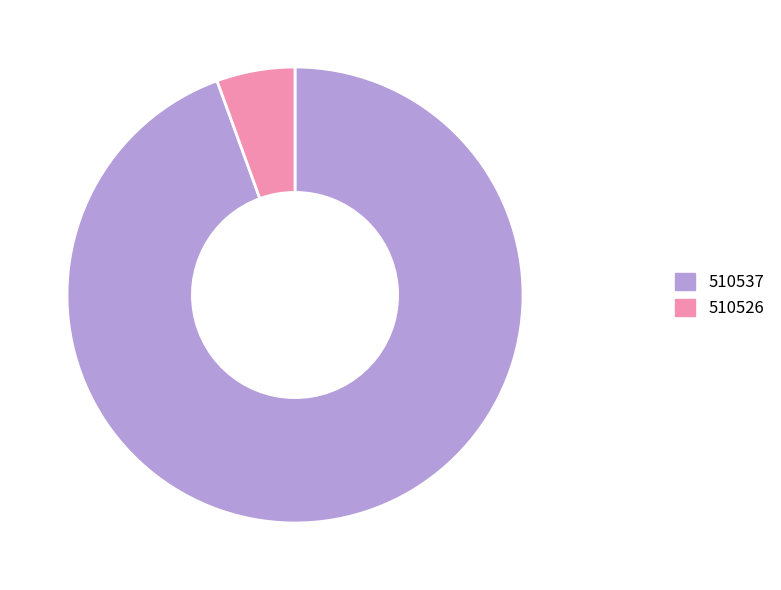

True or false: 510537 accounts for 94% of the total.

True